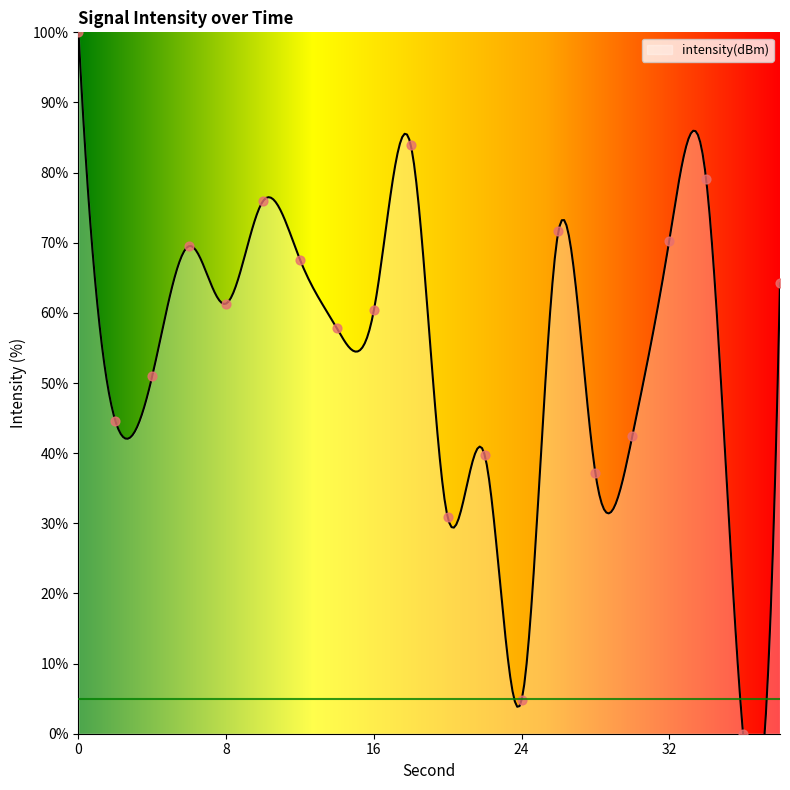

Which has a higher value, 2 or 34?

34